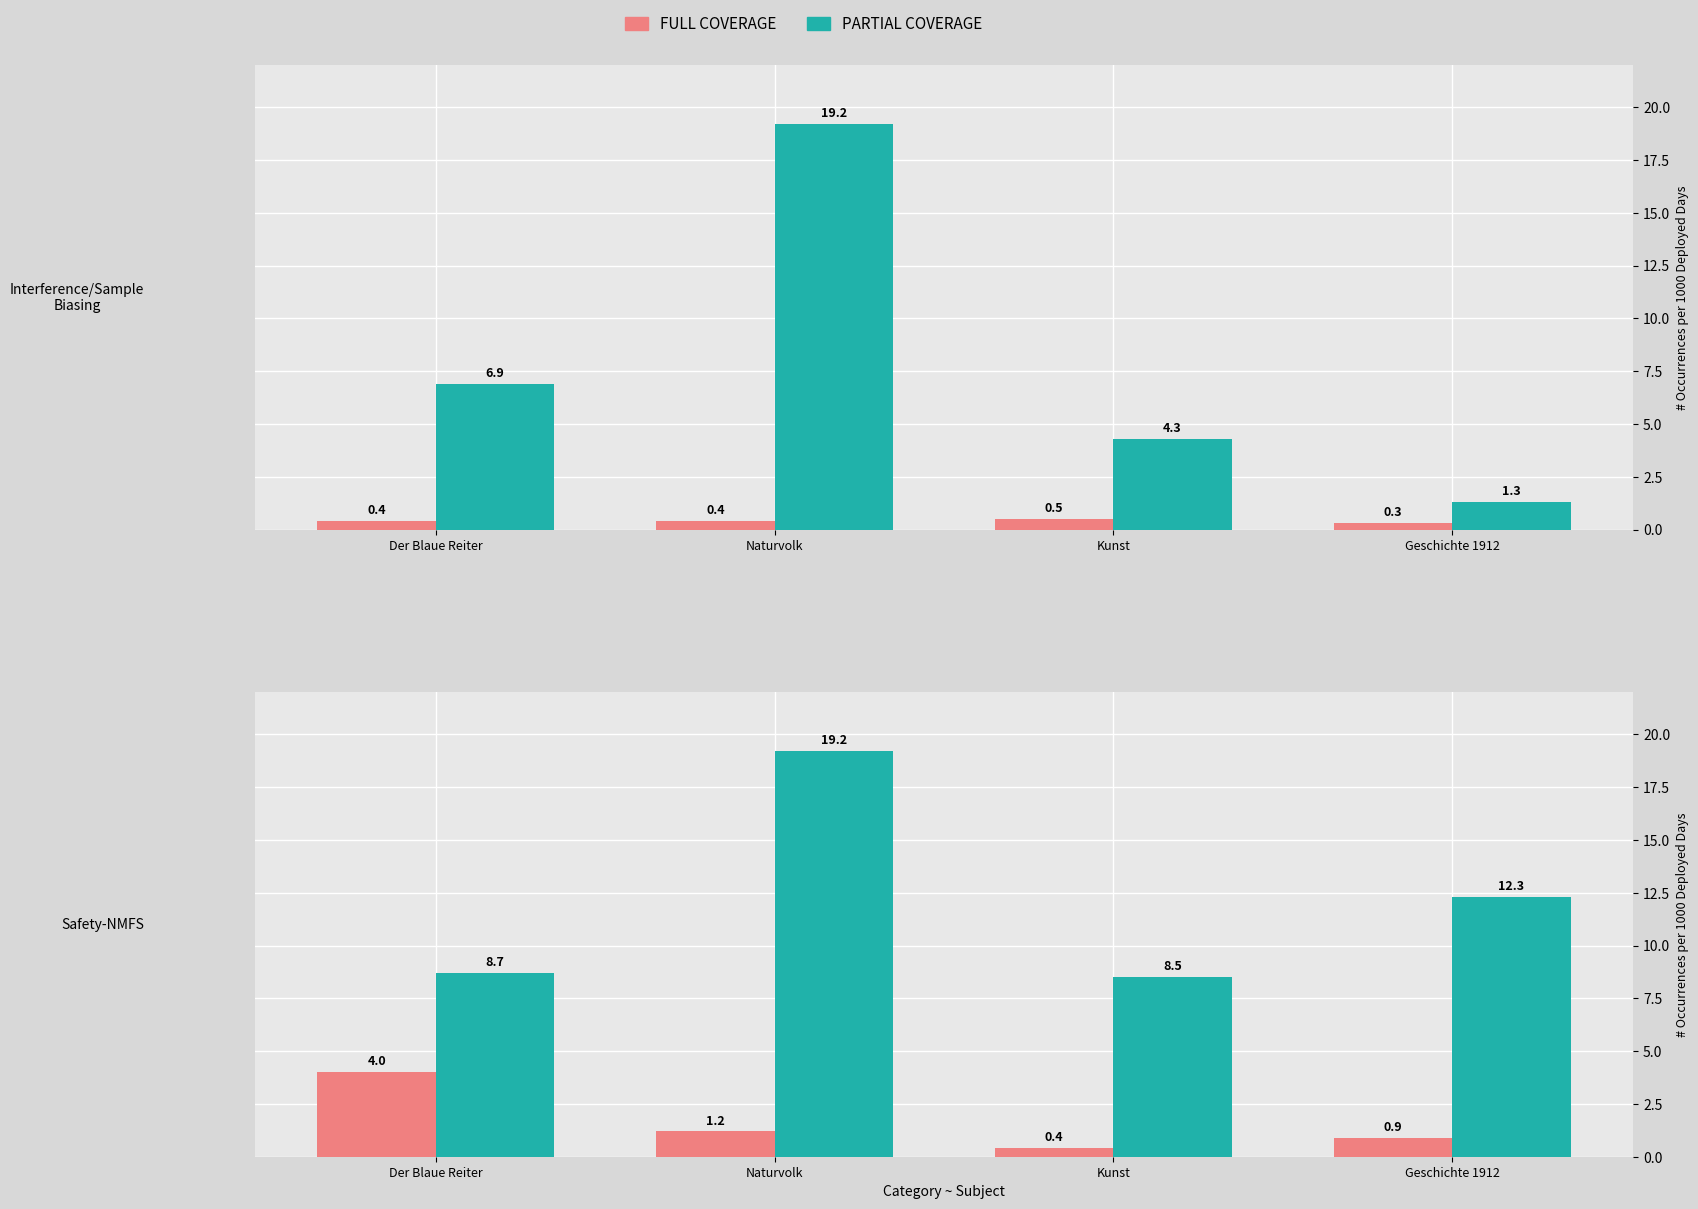

Which has a higher value, Naturvolk or Der Blaue Reiter?

Der Blaue Reiter